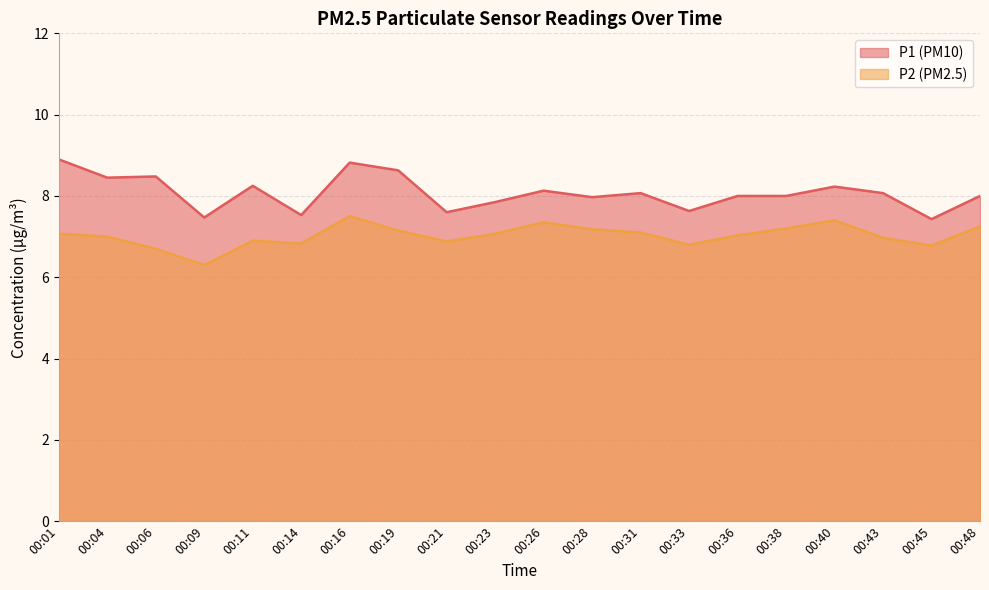

What is the total value across all series at 00:45?

14.2